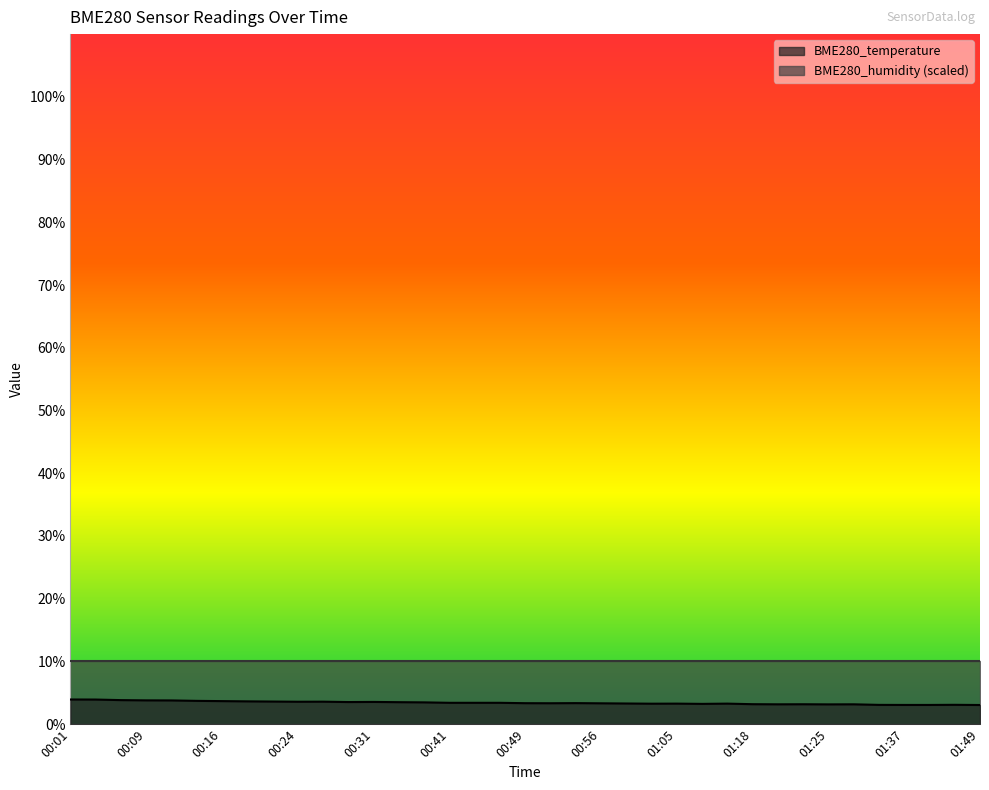

What is the average value?

3.4